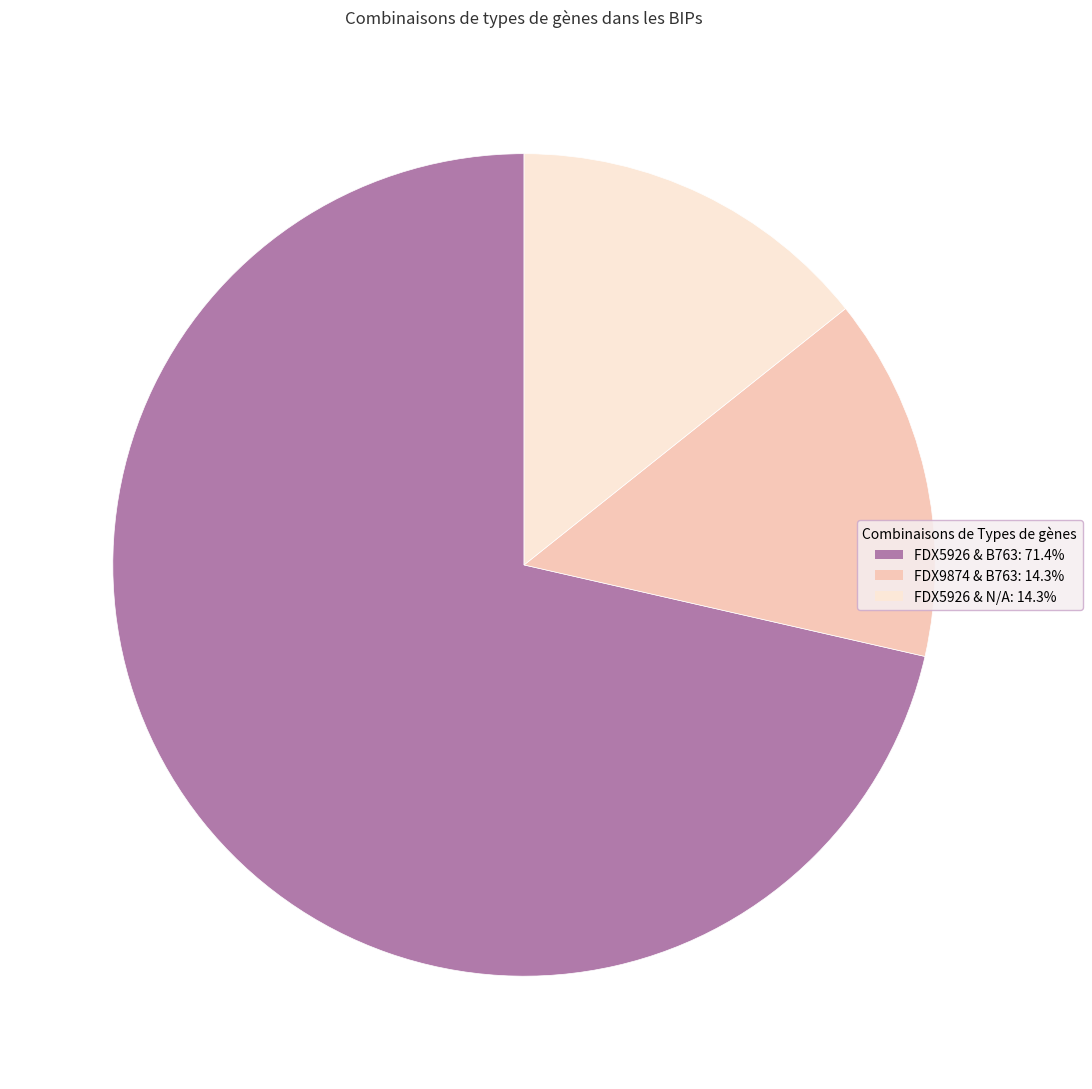

Do FDX5926 & N/A and FDX9874 & B763 together represent more than half of the pie?

No